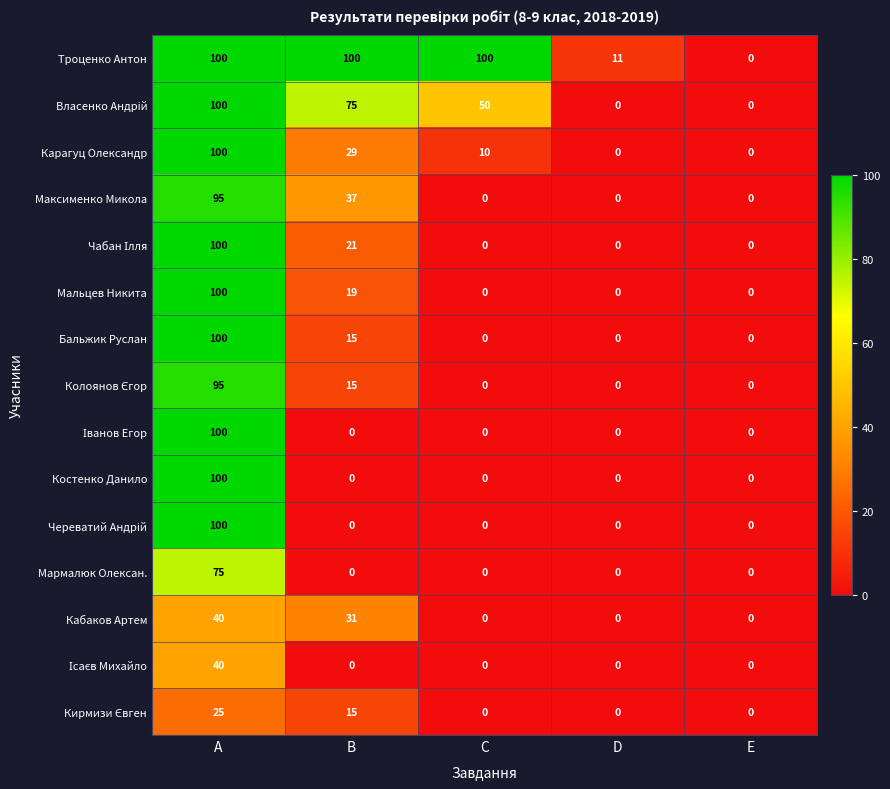

At which category is the sum across all series the highest?

A